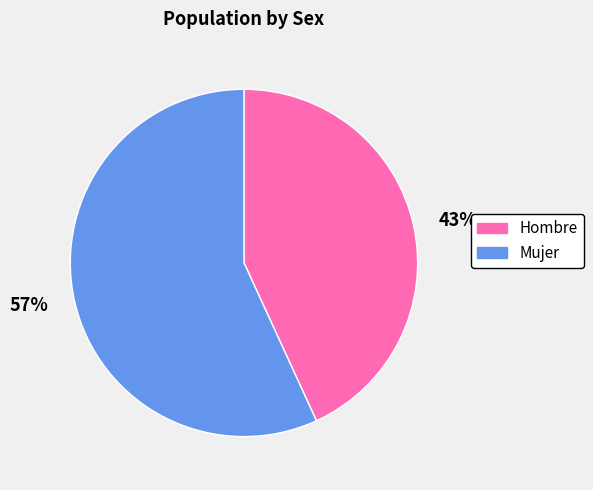

Combined, do 57% and 43% account for over 50%?

Yes